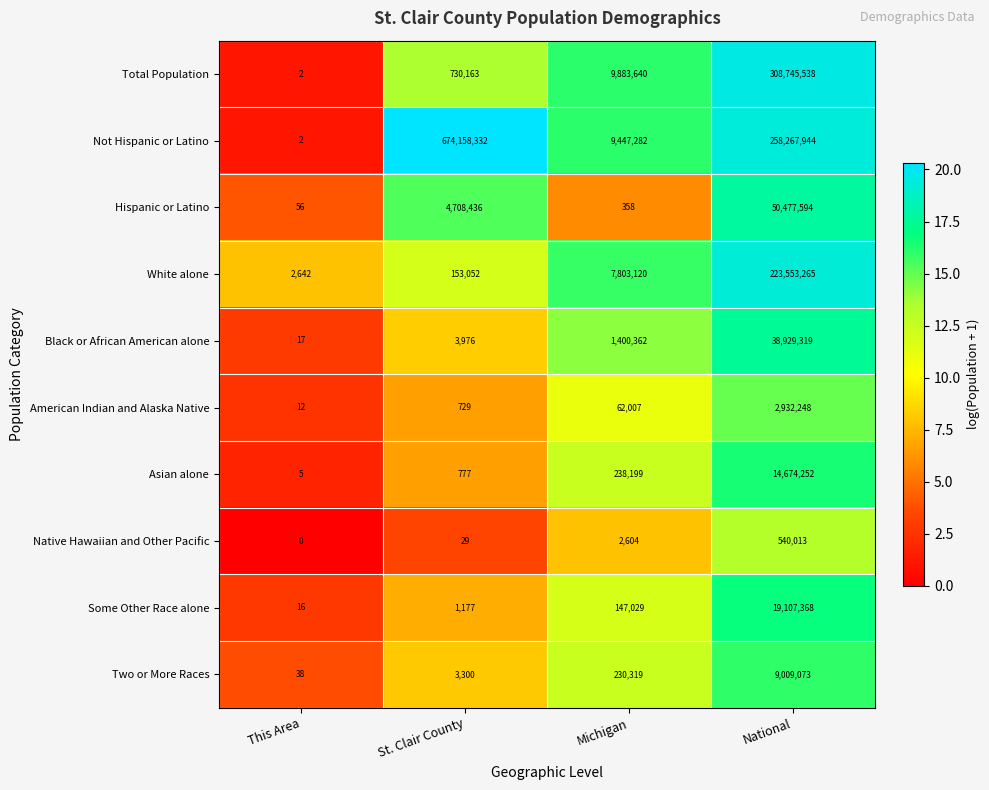

How many data points does each series have?

4